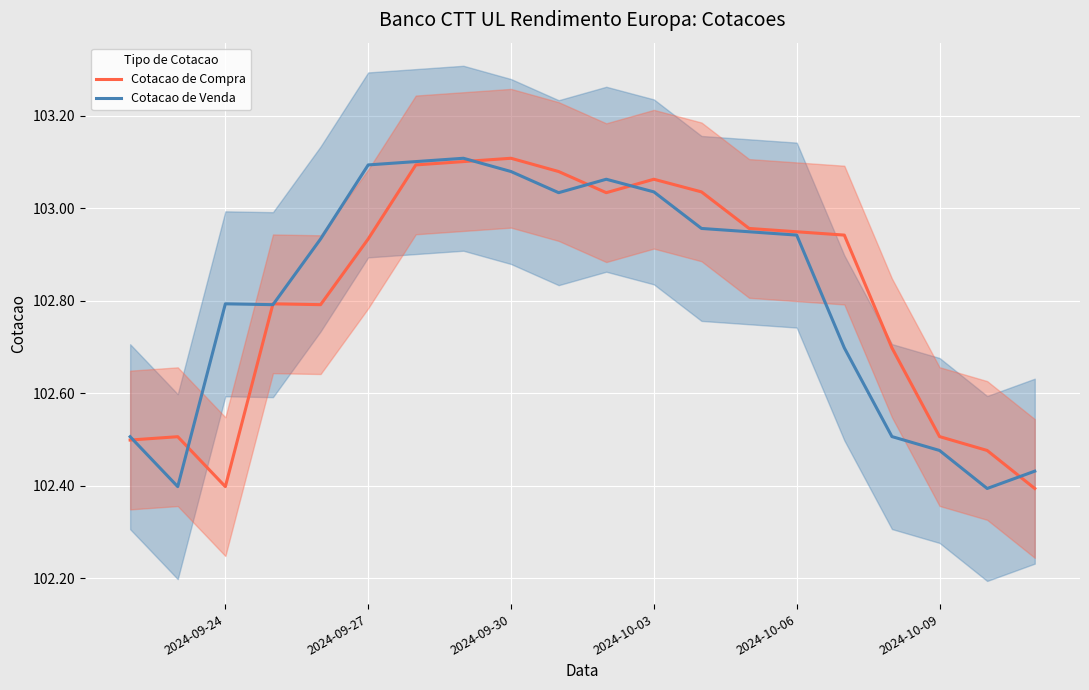

The value of Cotacao de Venda at 2024-09-24 is 40.8. True or false?

False